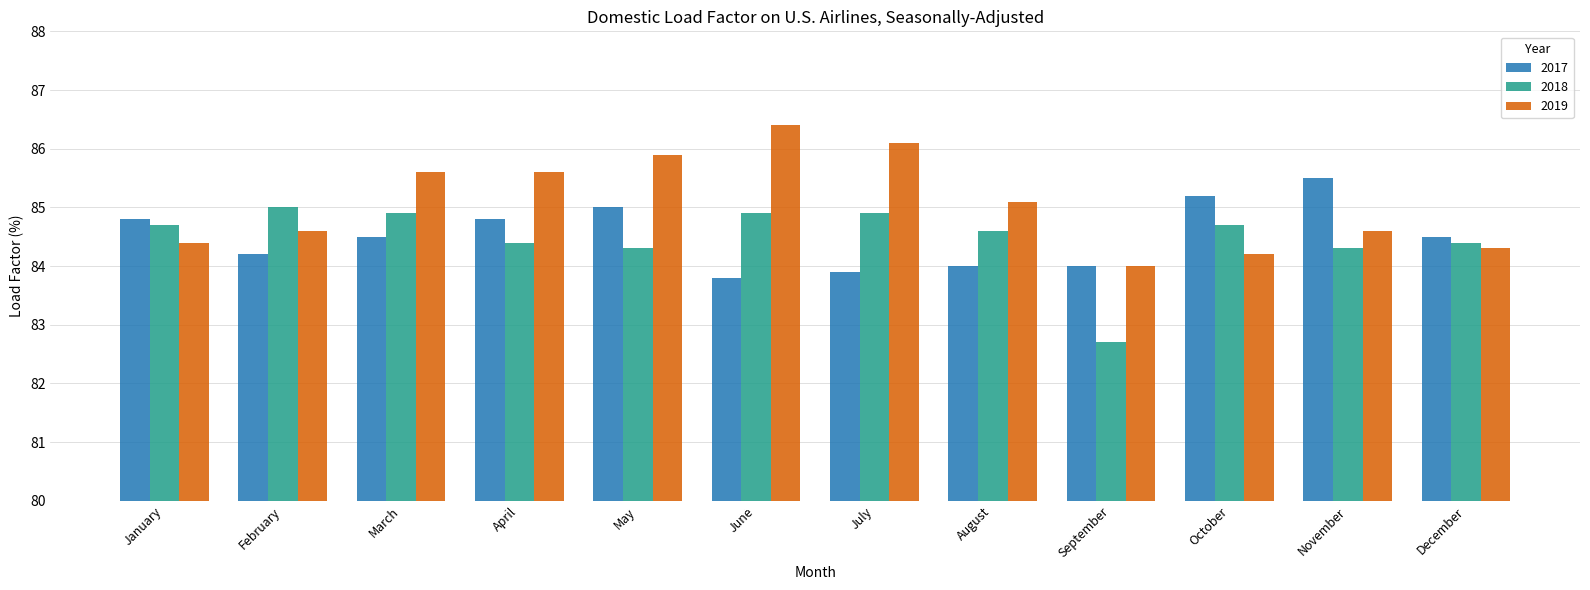

What value does the 2018 series have at February?

85.0